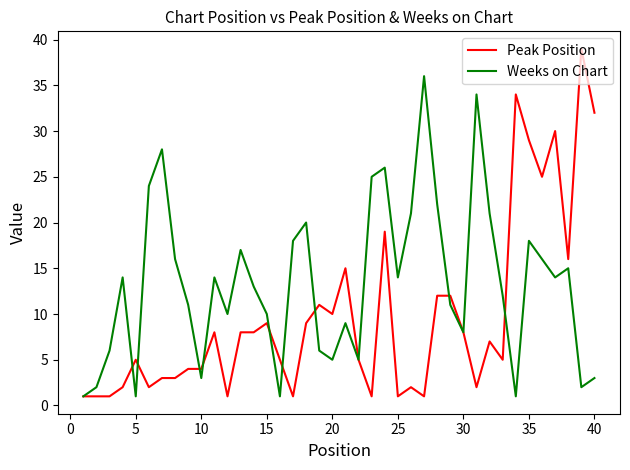

What is the maximum value for Peak Position?

39